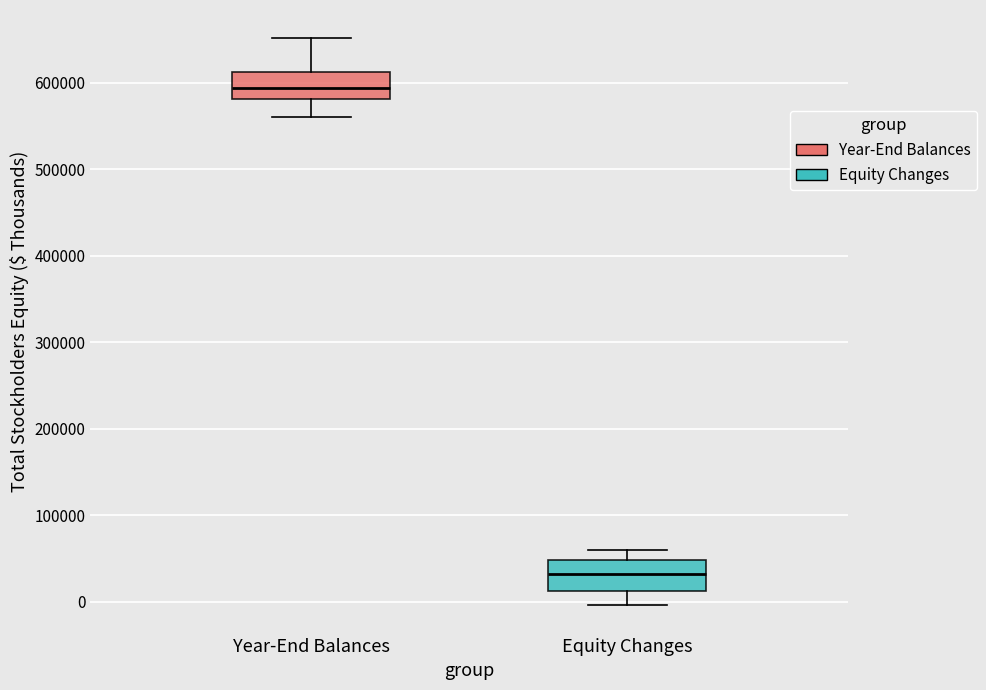

Where is the upper edge of the box for Equity Changes on the y-axis? The values are not printed on the chart, so give them approximately, as read against the axis.

50000